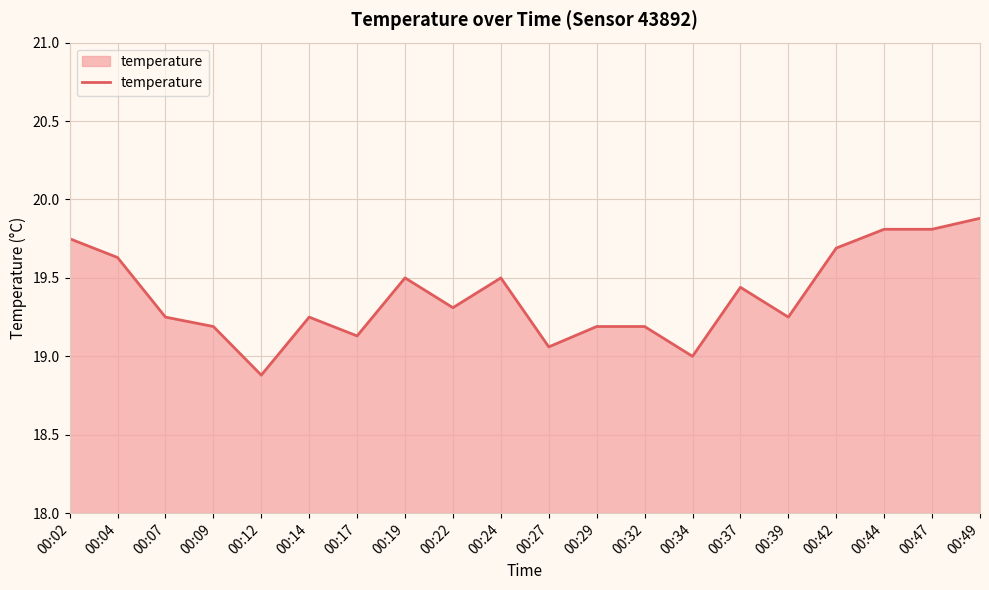

Where is the first local minimum?

00:12